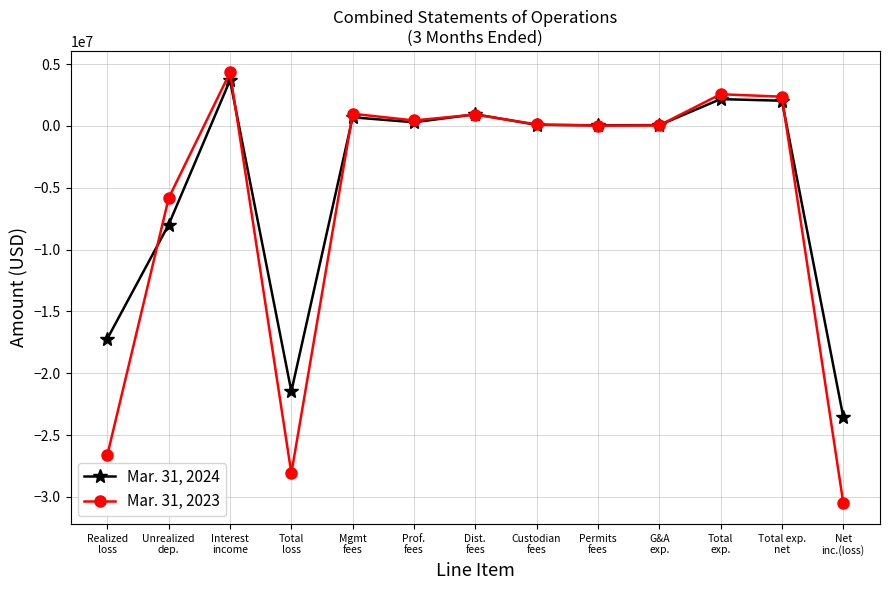

What is the label of the 8th point from the left?

Custodian
fees